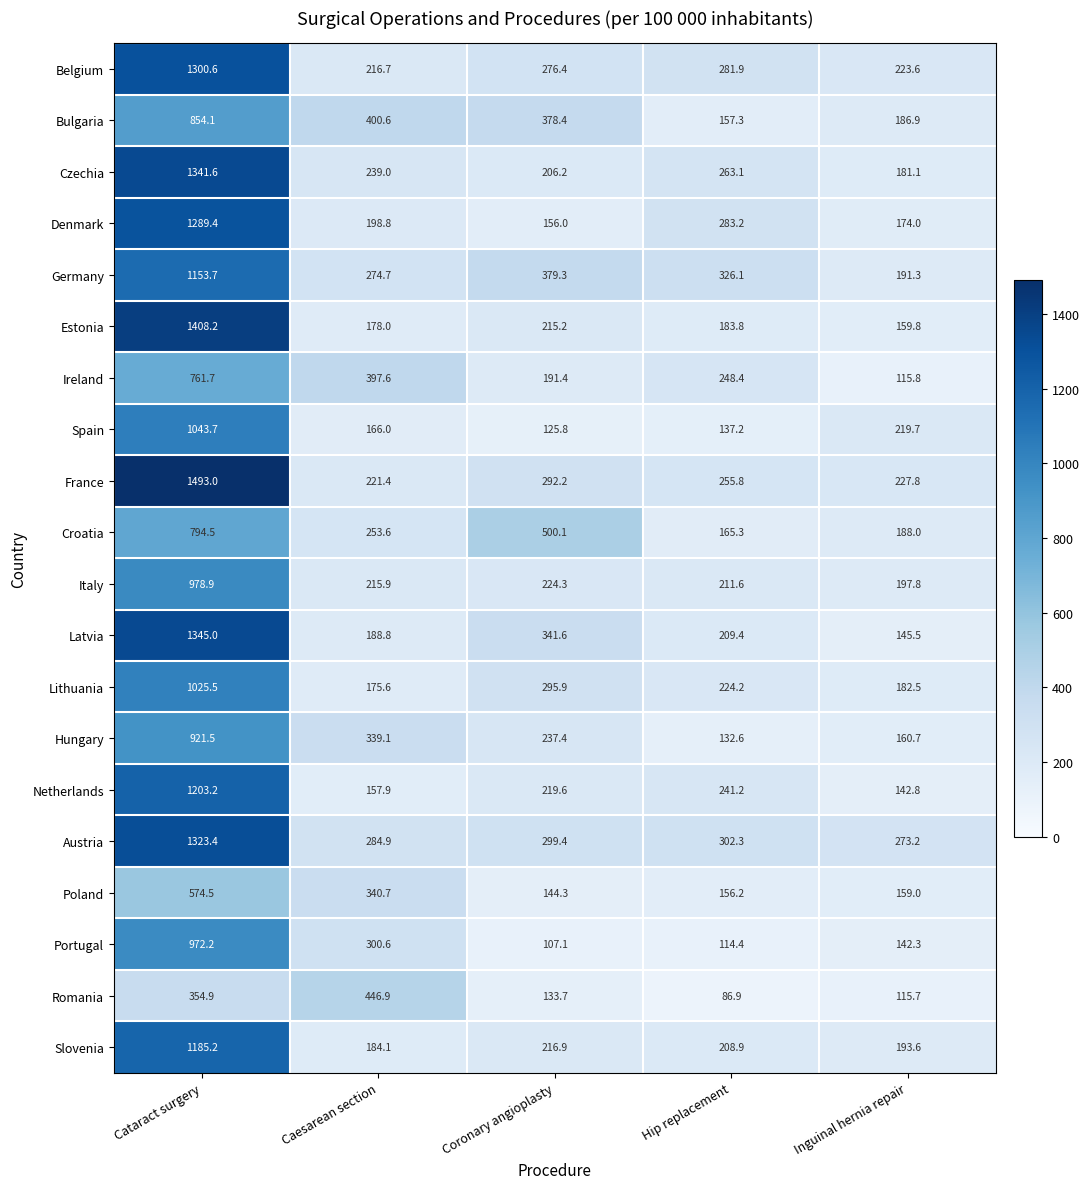

What is the difference between the Latvia values at Cataract surgery and Coronary angioplasty?

1003.4